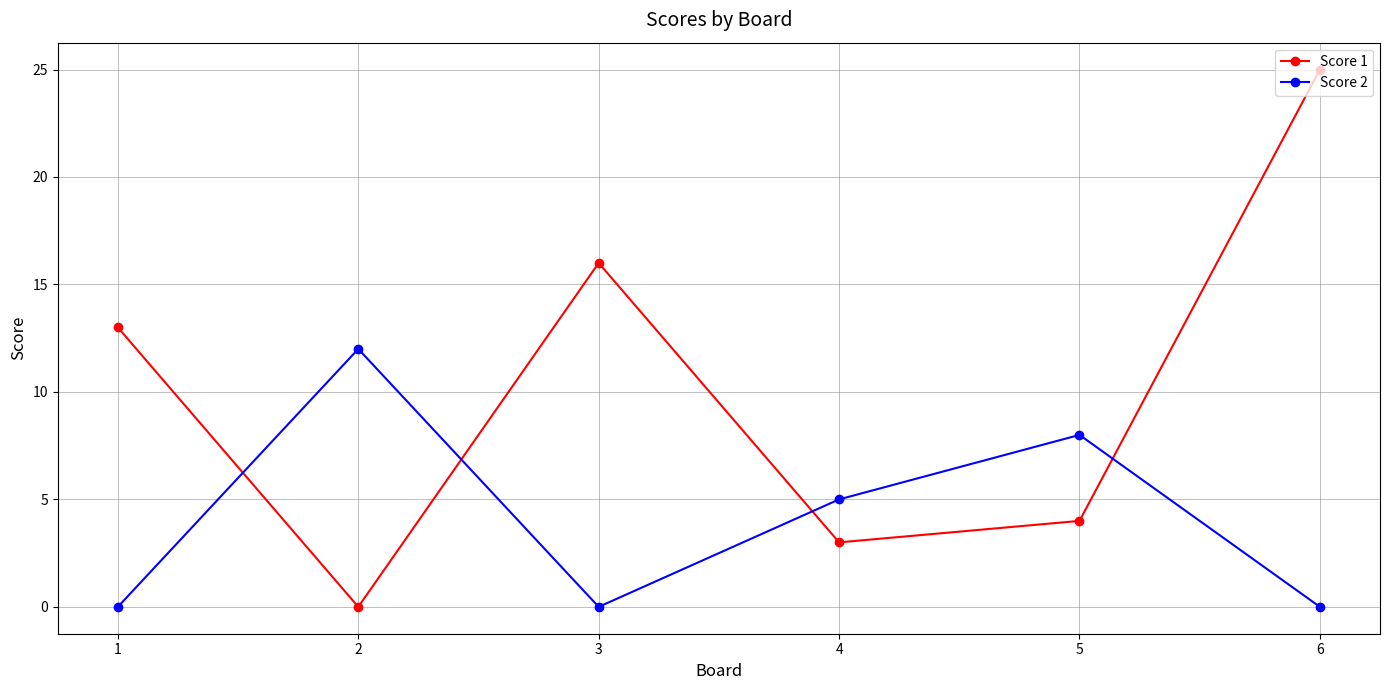

The value of Score 1 at 6 is 25. True or false?

True